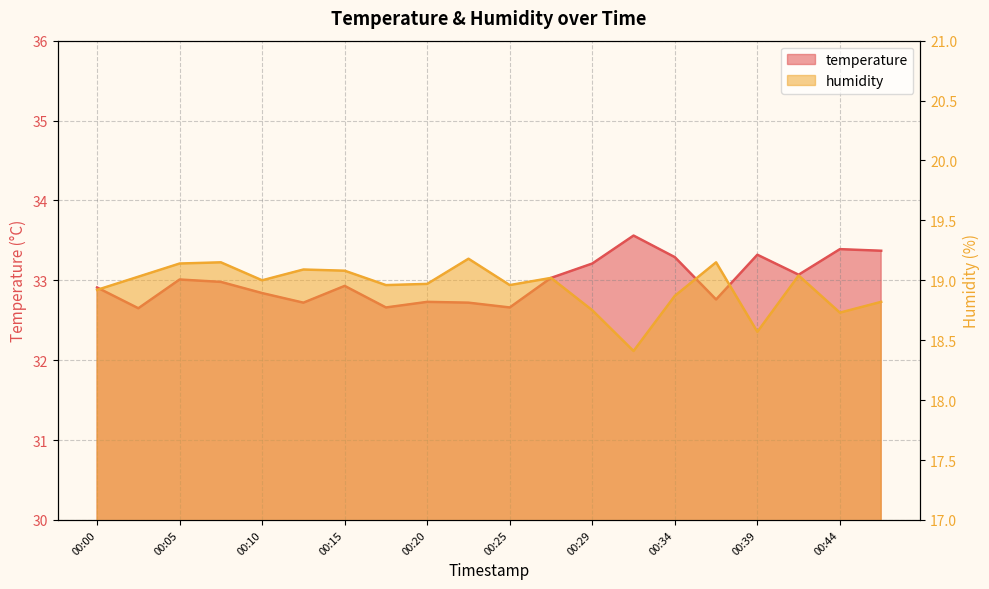

What is the total value across all series at 00:34?

52.2